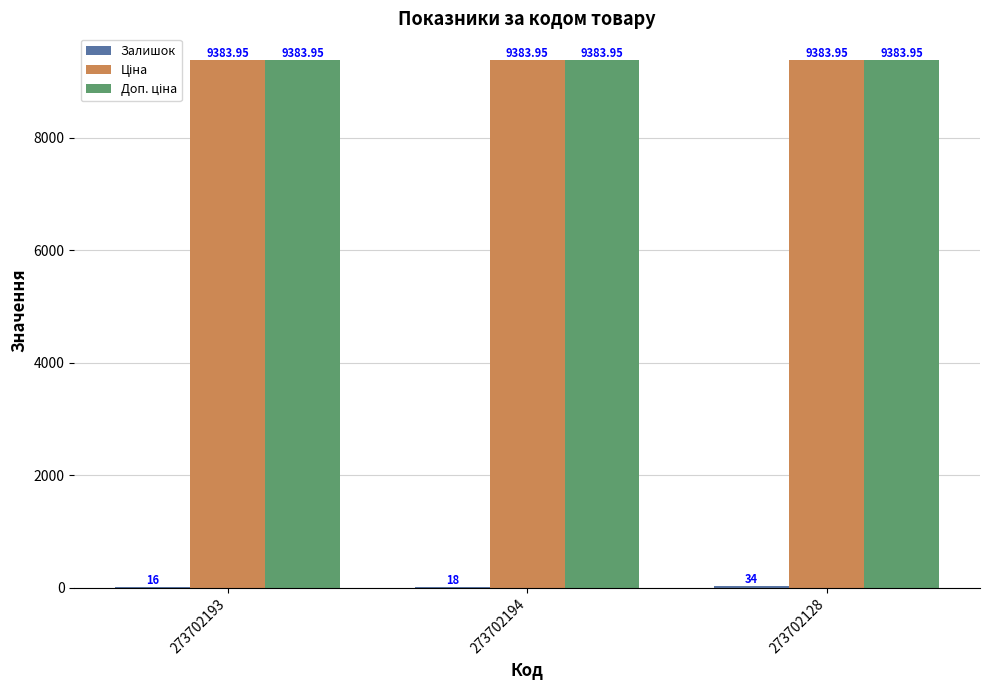

At which category is the sum across all series the highest?

273702128